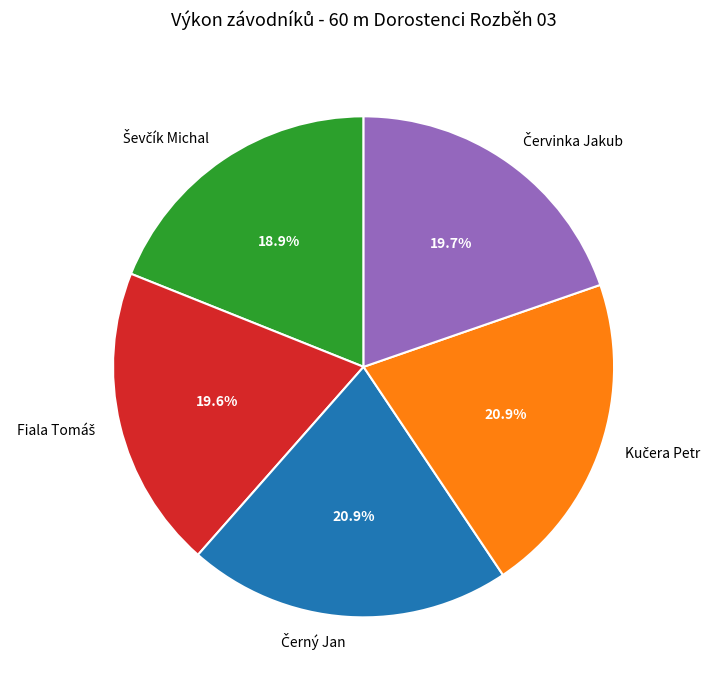

Is there any slice that represents more than half of the pie?

No